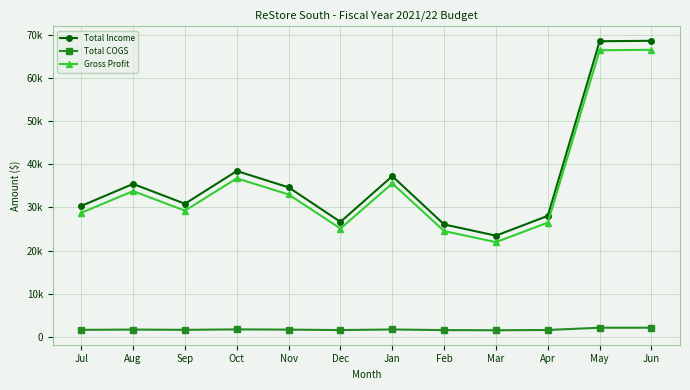

What is the label of the 11th point from the left?

May